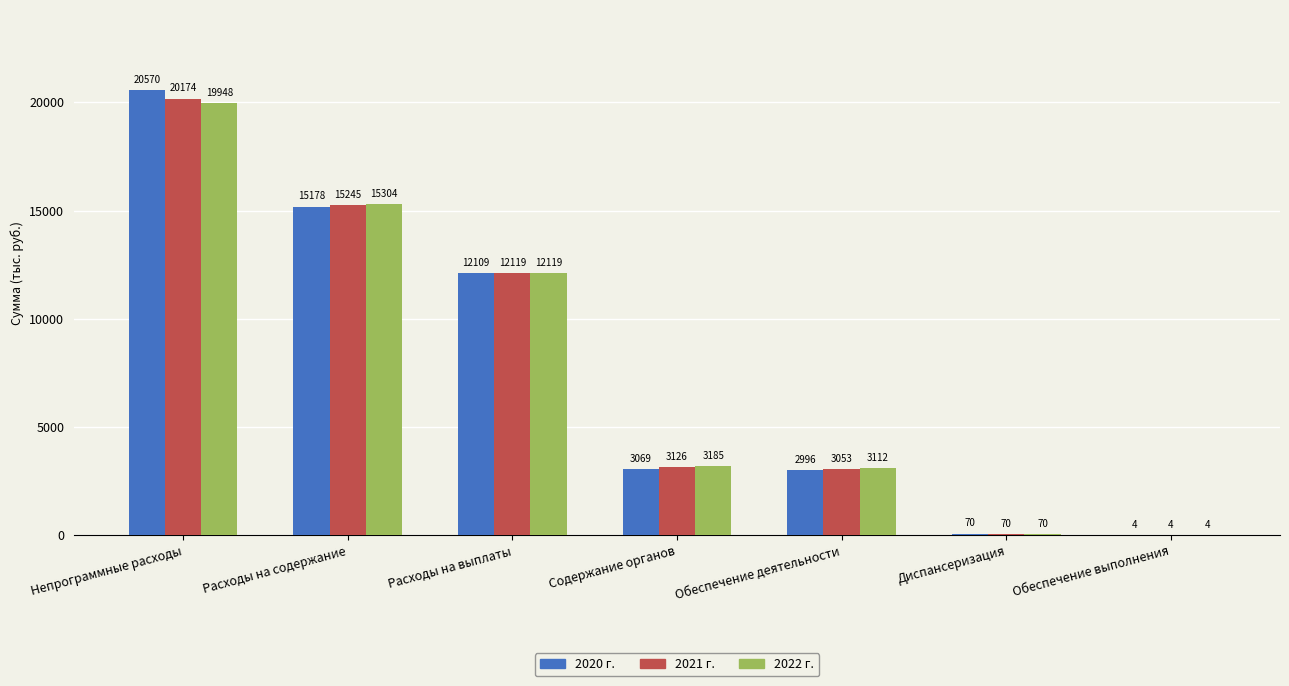

What is the difference between the maximum and second lowest values in the 2022 г. series?

19877724.4